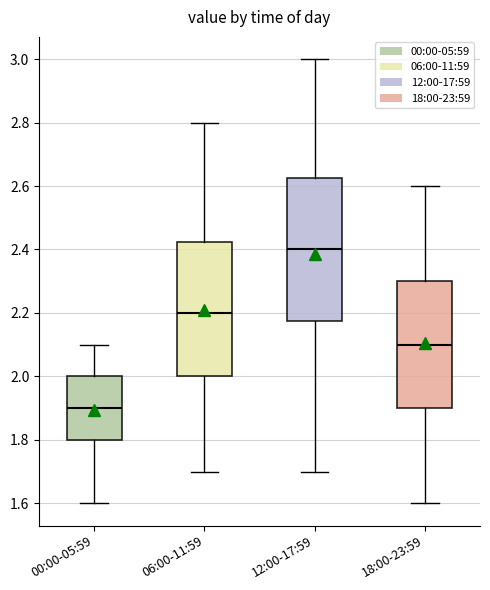

Comparing the boxes themselves (not the whiskers), which one is the tallest?

12:00-17:59